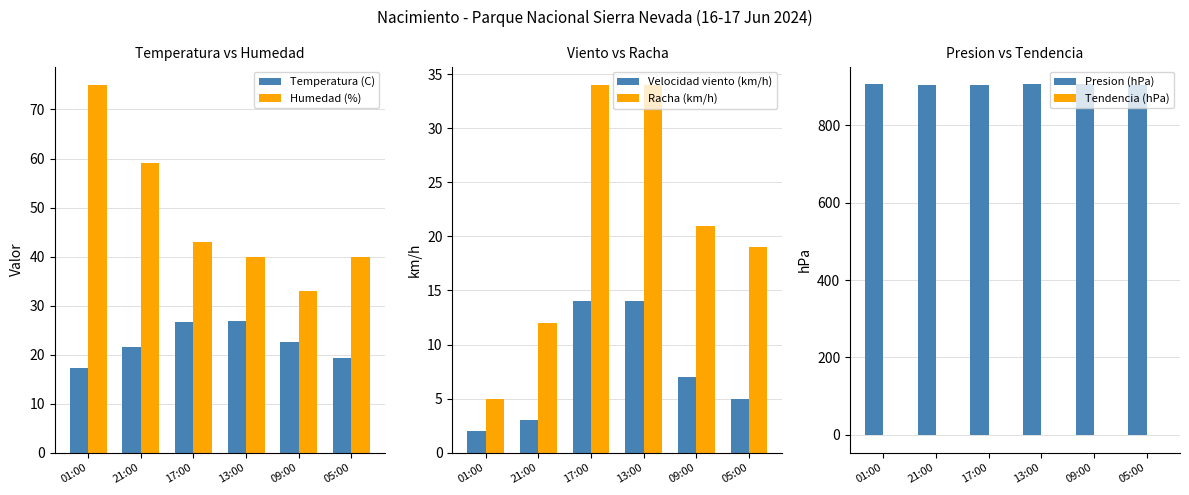

What is the difference between the maximum and minimum values in the Presion (hPa) series?

1.6